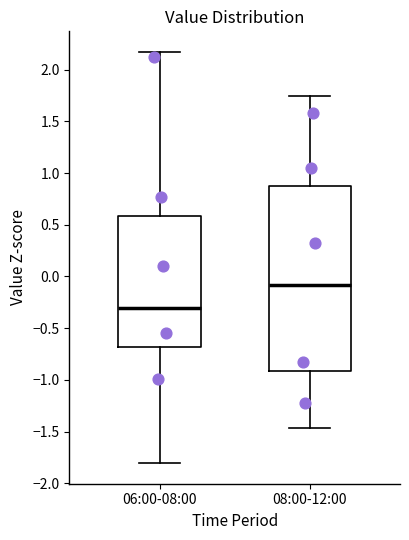

Reading left to right, transcribe this box plot: for each box, give where its median line is, the range the box spans, and where its two whiskers end, as read against the y-axis. The values are not printed on the chart, so give them approximately, as read against the axis.

06:00-08:00: median -0.30, box -0.70 to 0.60, whiskers -1.80 to 2.15
08:00-12:00: median -0.10, box -0.90 to 0.90, whiskers -1.45 to 1.75